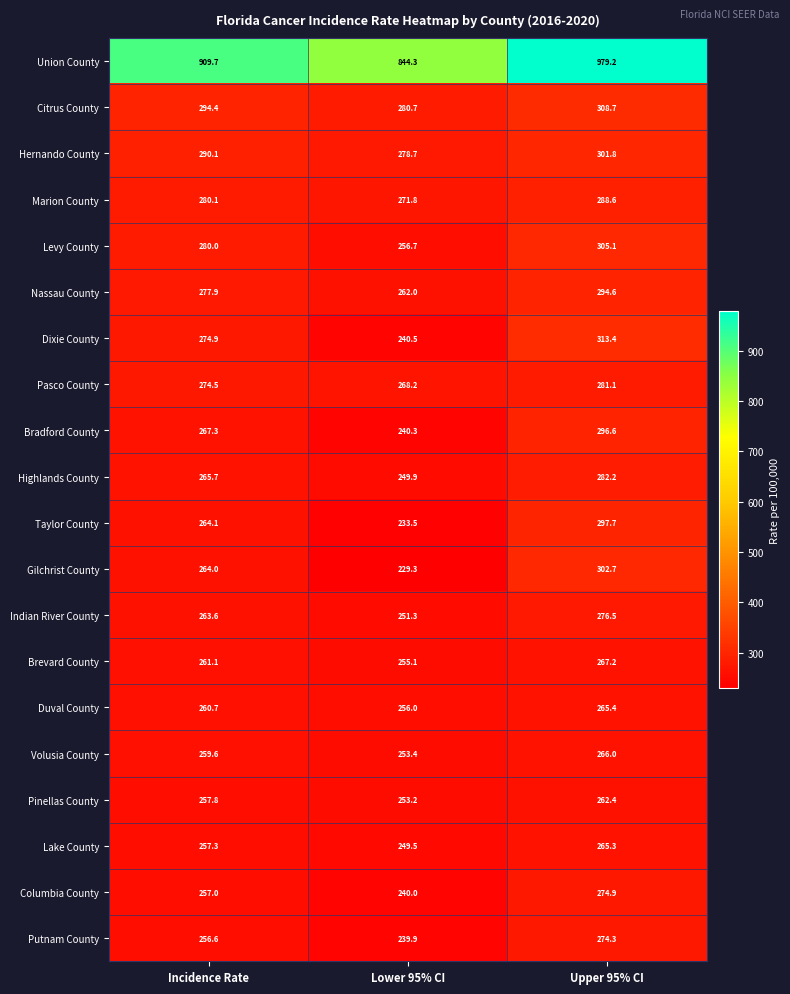

Which series has the widest spread of values?

Union County